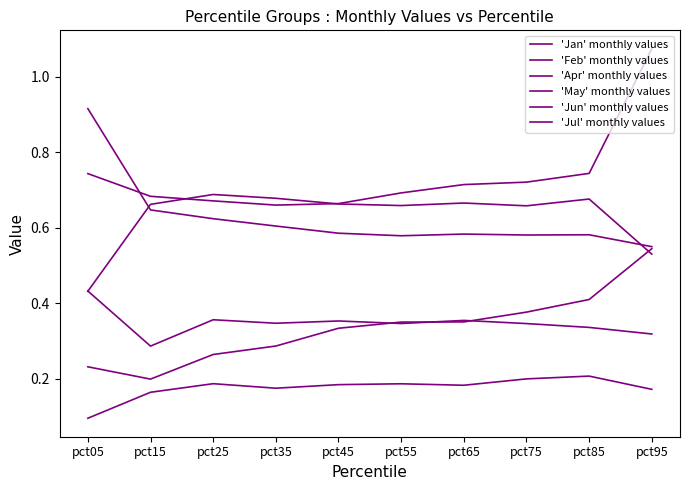

Where is 'Jan' monthly values nearest to the value 0?

pct95